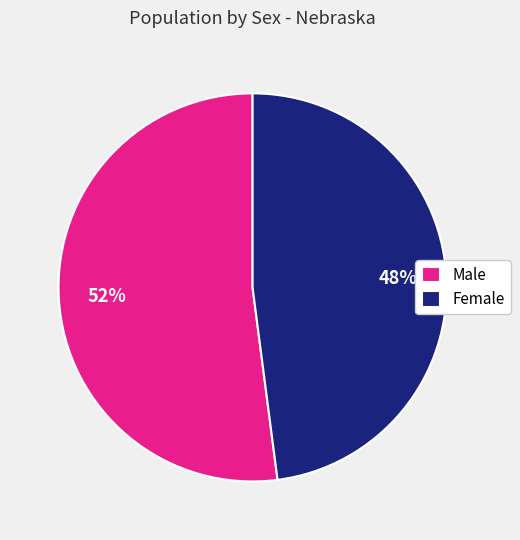

To the nearest percent, what is the difference between the Male and Female slice percentages?

4%